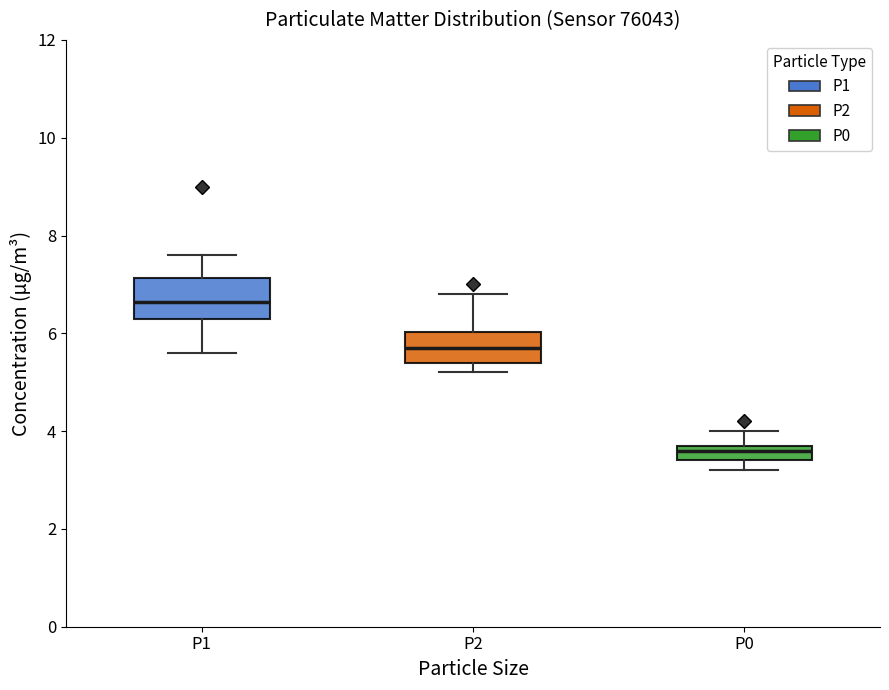

Reading left to right, read every box against the y-axis: the position of its median line, the range the box covers, and the ends of its whiskers. The values are not printed on the chart, so give them approximately, as read against the axis.

P1: median 6.6, box 6.4 to 7.2, whiskers 5.6 to 7.6
P2: median 5.8, box 5.4 to 6.0, whiskers 5.2 to 6.8
P0: median 3.6, box 3.4 to 3.8, whiskers 3.2 to 4.0